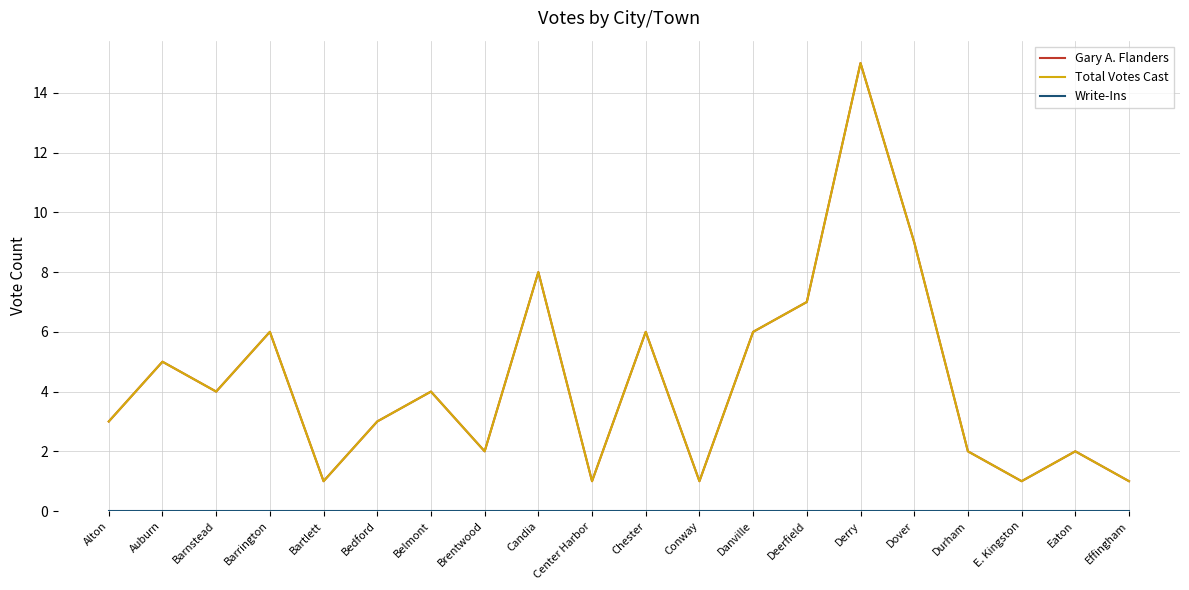

True or false: Gary A. Flanders has a value of 3 at Eaton.

False